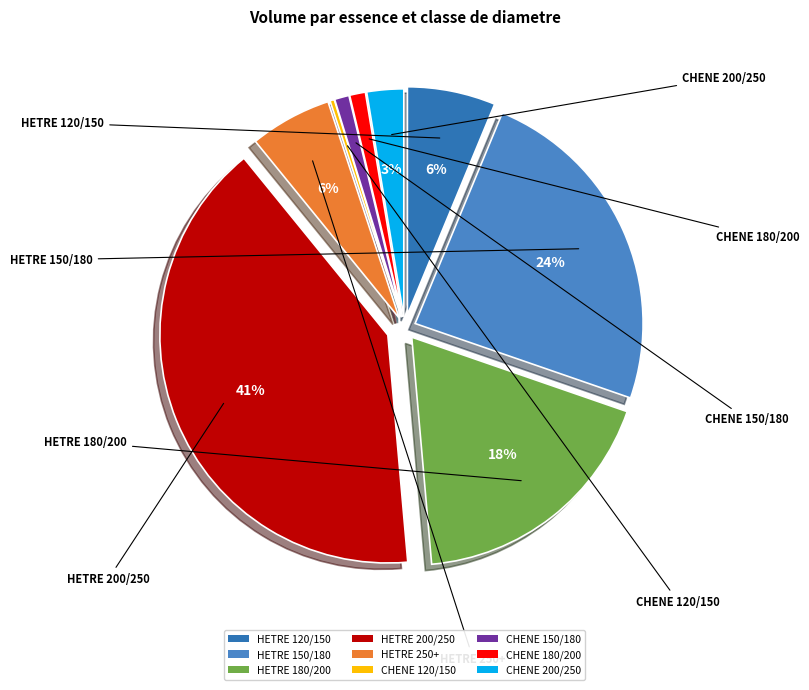

Between HETRE 250+ and CHENE 180/200, which is larger?

HETRE 250+